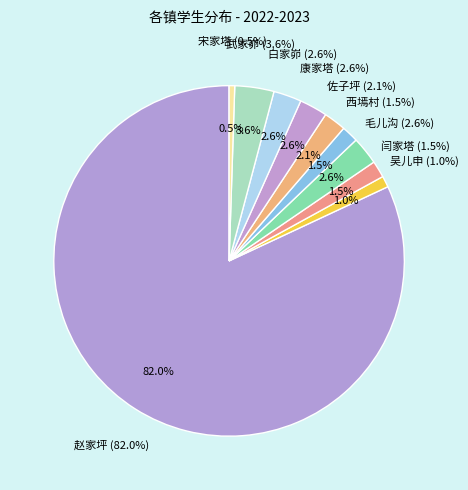

What percentage is the 佐子坪 slice, to the nearest percent?

2%